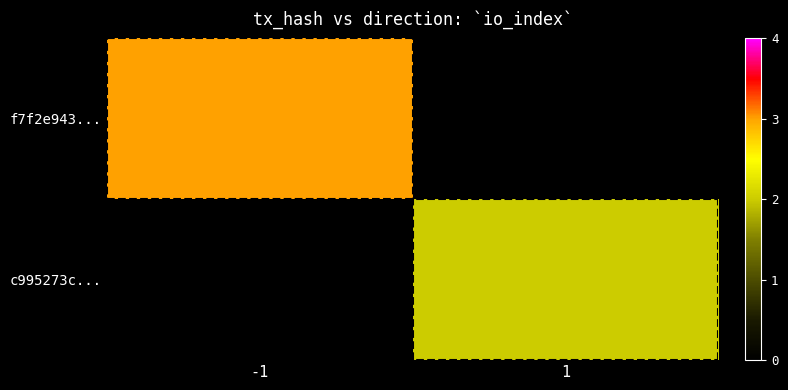

Is it true that f7f2e943... equals 3.0 at -1?

True